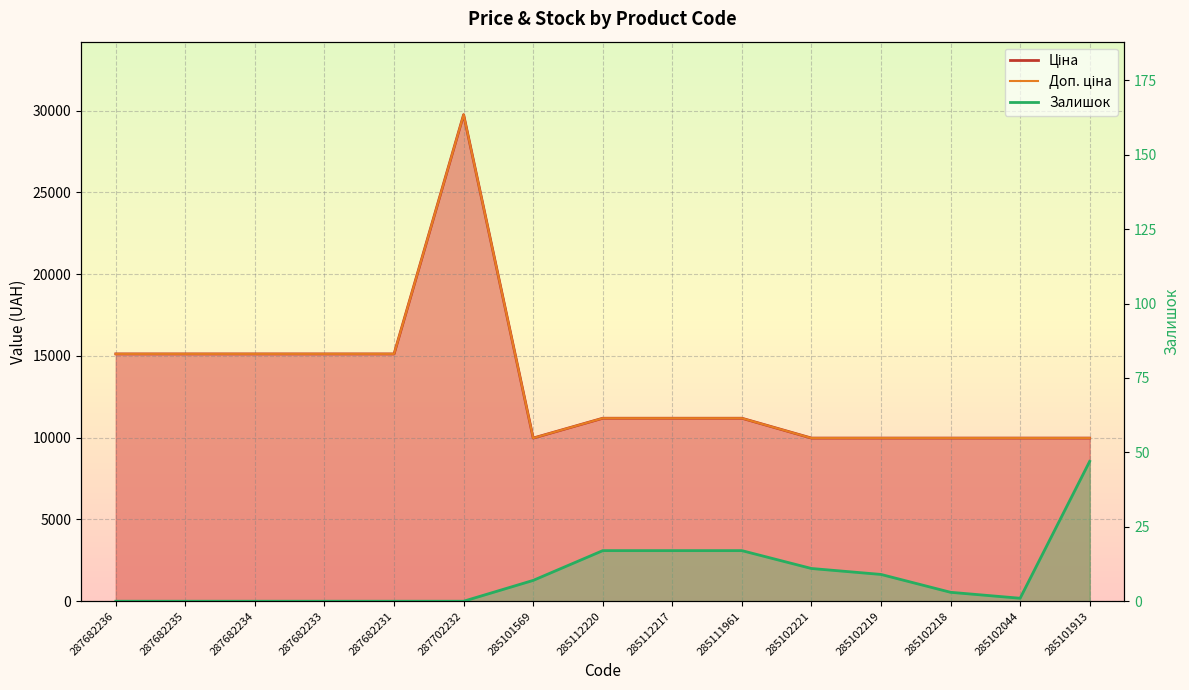

Reading right to left, list all the values displayed in this chart.

Ціна: 285101913=9975.0	285102044=9975.0	285102218=9975.0	285102219=9975.0	285102221=9975.0	285111961=11188.2	285112217=11188.2	285112220=11188.2	285101569=9975.0	287702232=29747.2	287682231=15120.0	287682233=15120.0	287682234=15120.0	287682235=15120.0	287682236=15120.0
Доп. ціна: 285101913=9975.0	285102044=9975.0	285102218=9975.0	285102219=9975.0	285102221=9975.0	285111961=11188.2	285112217=11188.2	285112220=11188.2	285101569=9975.0	287702232=29747.2	287682231=15120.0	287682233=15120.0	287682234=15120.0	287682235=15120.0	287682236=15120.0
Залишок: 285101913=47.0	285102044=1.0	285102218=3.0	285102219=9.0	285102221=11.0	285111961=17.0	285112217=17.0	285112220=17.0	285101569=7.0	287702232=0.0	287682231=0.0	287682233=0.0	287682234=0.0	287682235=0.0	287682236=0.0